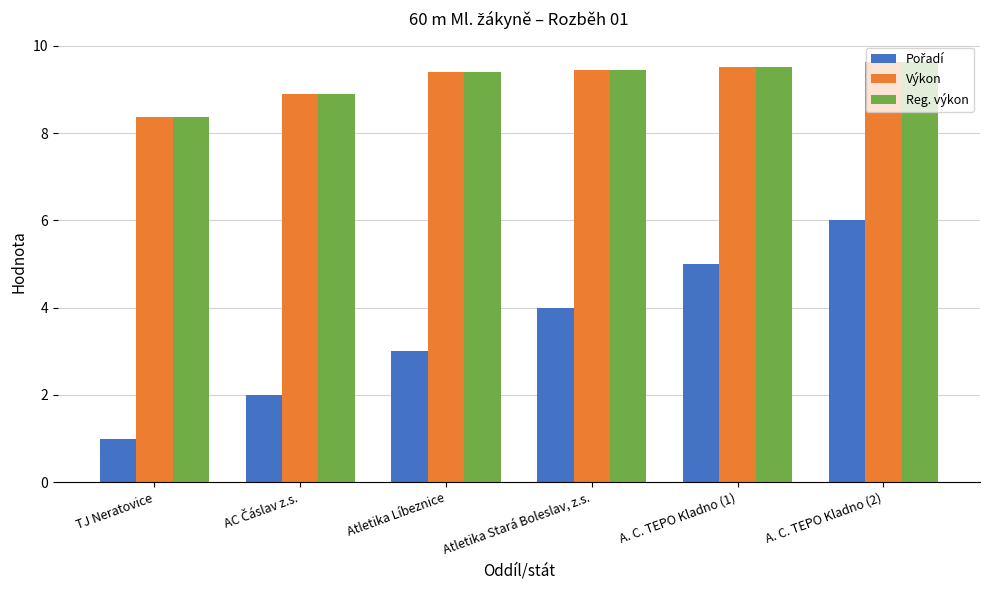

True or false: Reg. výkon has a value of 15.8 at A. C. TEPO Kladno (1).

False